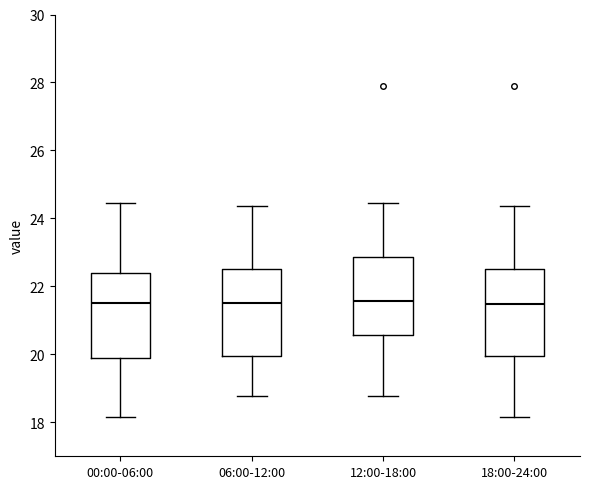

Reading left to right, transcribe this box plot: for each box, give where its median line is, the range the box spans, and where its two whiskers end, as read against the y-axis. The values are not printed on the chart, so give them approximately, as read against the axis.

00:00-06:00: median 21.6, box 20.0 to 22.4, whiskers 18.2 to 24.4
06:00-12:00: median 21.6, box 20.0 to 22.6, whiskers 18.8 to 24.4
12:00-18:00: median 21.6, box 20.6 to 22.8, whiskers 18.8 to 24.4
18:00-24:00: median 21.4, box 20.0 to 22.6, whiskers 18.2 to 24.4